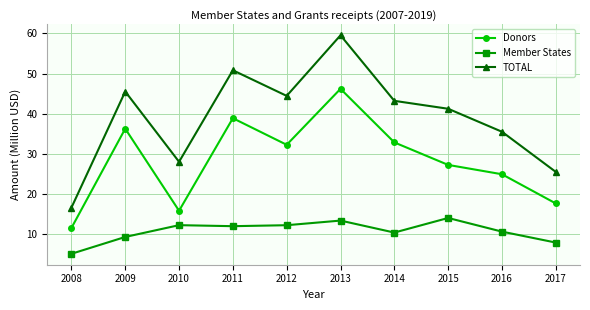

In TOTAL, how many points are lower than both neighbors (excluding endpoints)?

2